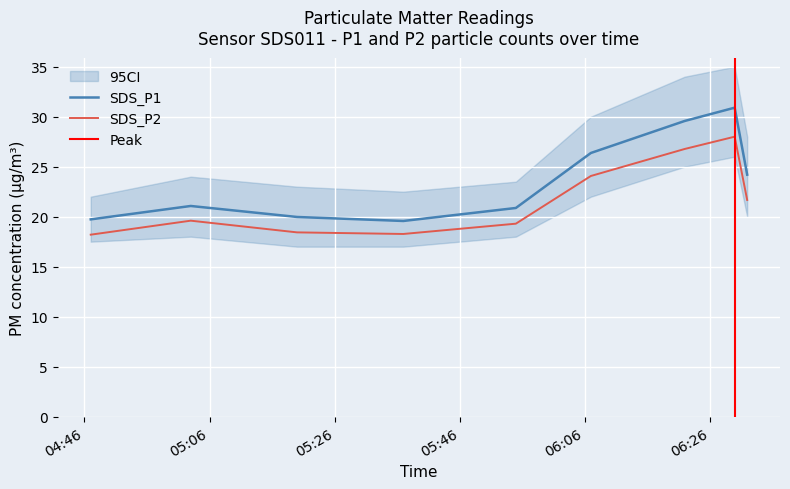

What is the difference between the SDS_P1 values at 2022/10/07 06:22 and 2022/10/07 05:37?

10.0